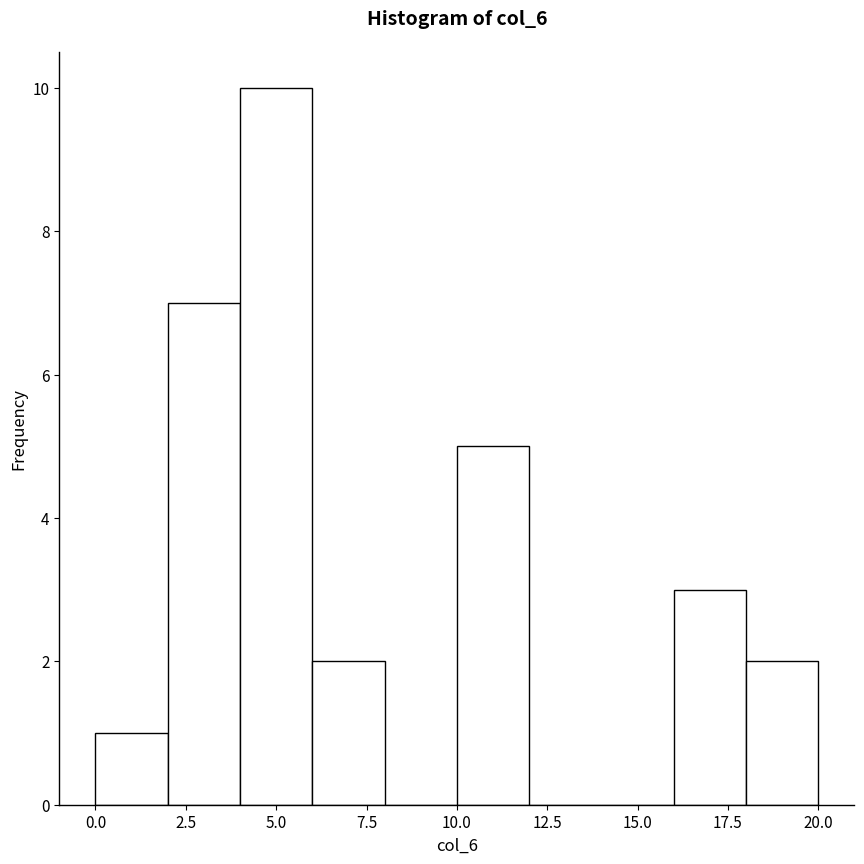

Reading left to right, transcribe this chart: for each bar, give the range it covers on the x-axis and its height. The values are not printed on the chart, so give them approximately, as read against the axis.

0 to 2: 1
2 to 4: 7
4 to 6: 10
6 to 8: 2
8 to 10: 0
10 to 12: 5
12 to 14: 0
14 to 16: 0
16 to 18: 3
18 to 20: 2